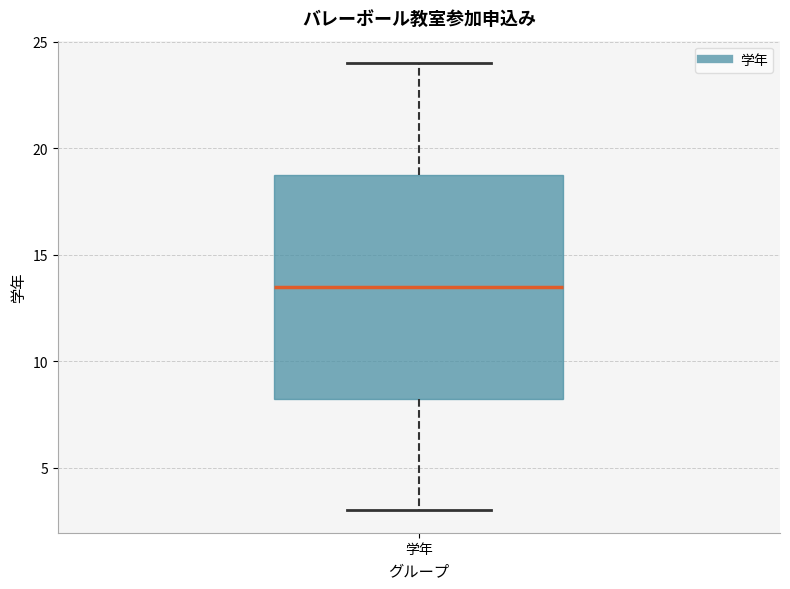

Transcribe this box plot: give where the median line is, the range the box spans, and where the two whiskers end, as read against the y-axis. The values are not printed on the chart, so give them approximately, as read against the axis.

median 13.5, box 8.5 to 19.0, whiskers 3.0 to 24.0